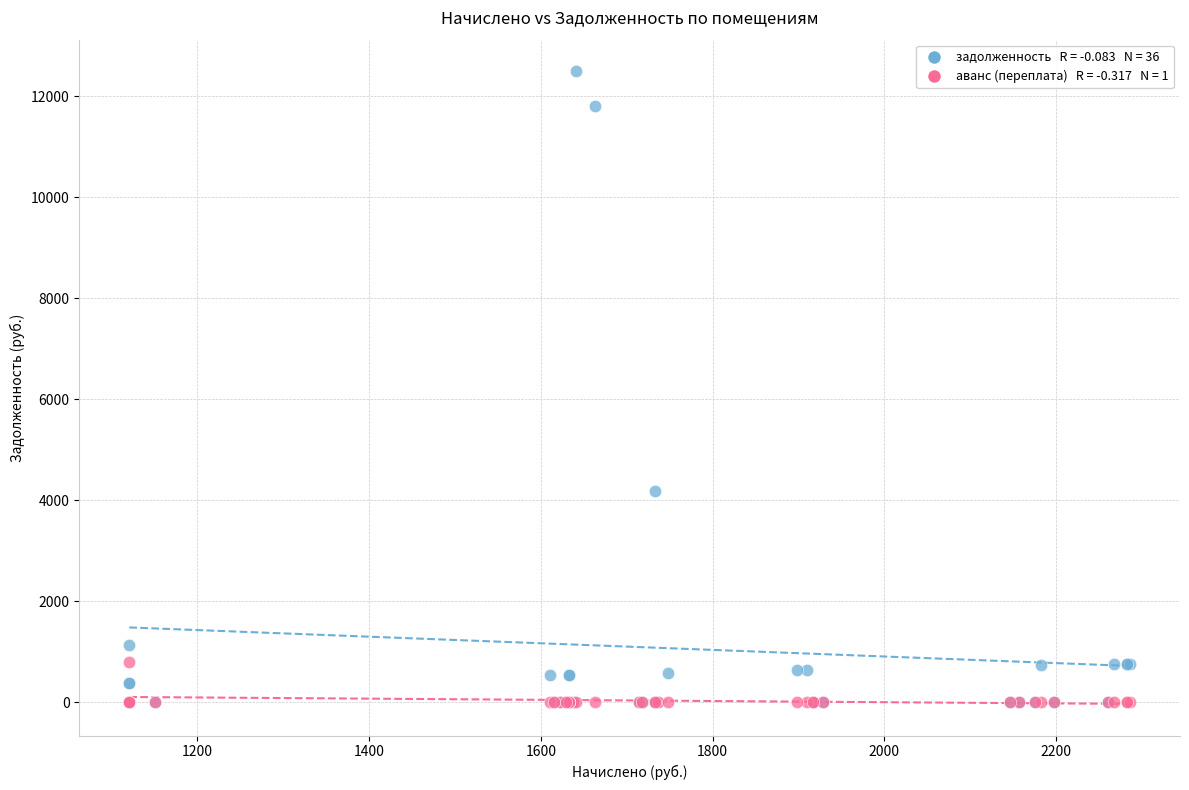

Across all series, what Y value is closest to 6245?

4181.4